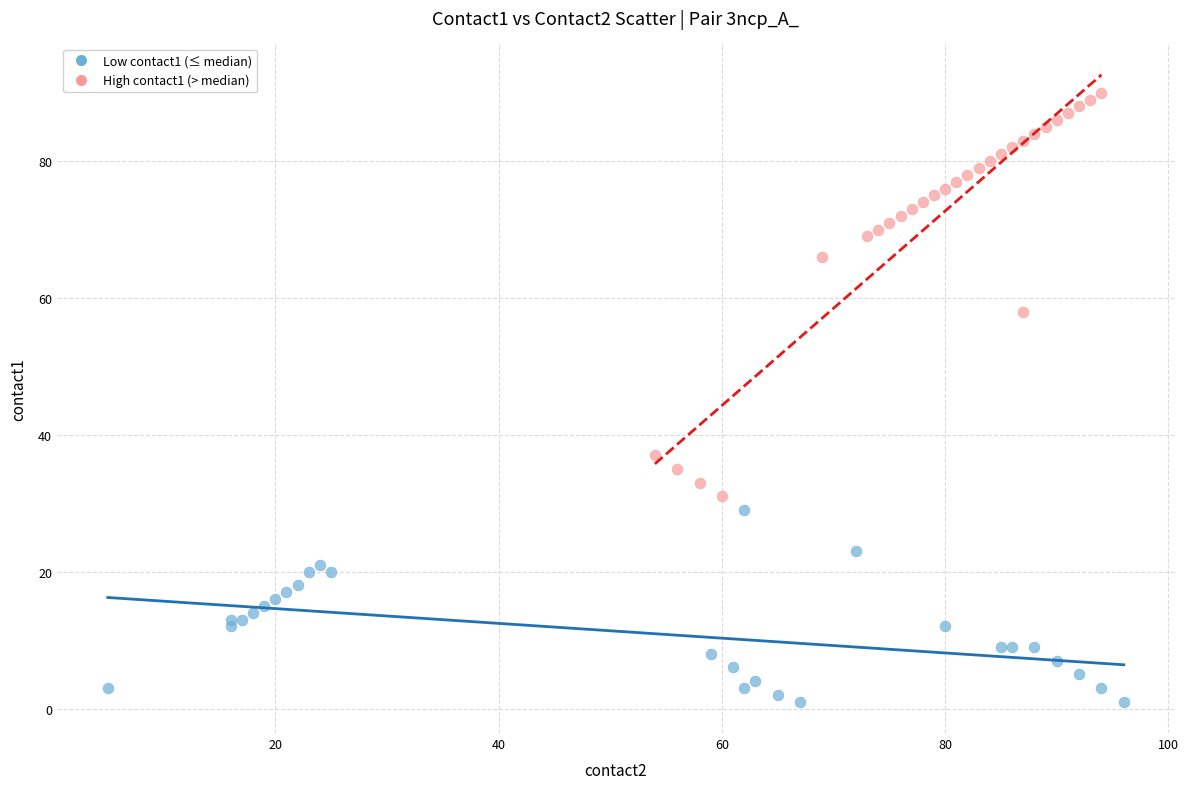

Which series contains the highest Y value?

High contact1 (> median)